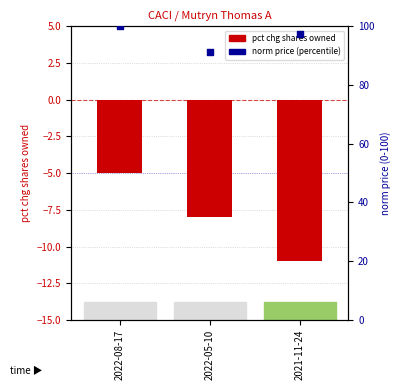

What are all the series names shown in the legend?

pct chg shares owned, norm price (percentile)